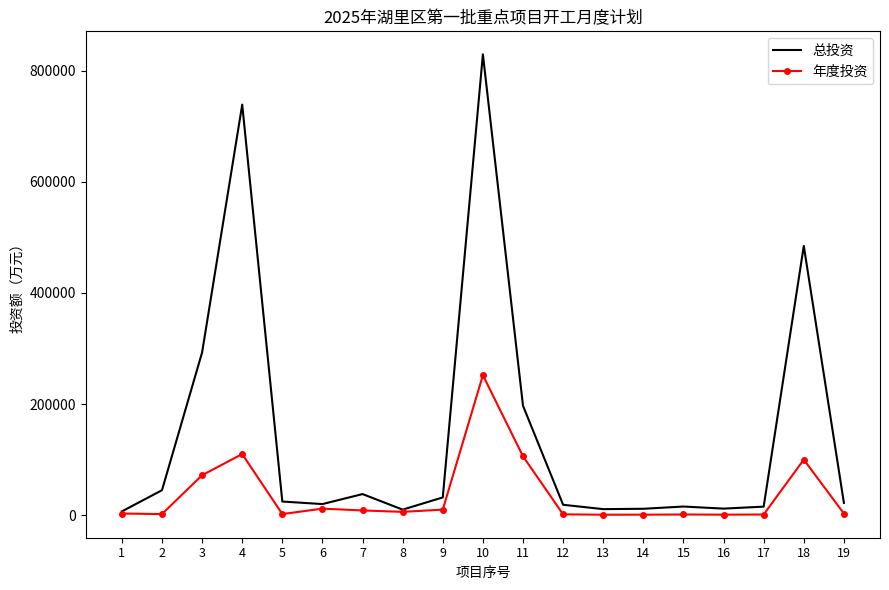

Which series has the largest range (max minus min)?

总投资